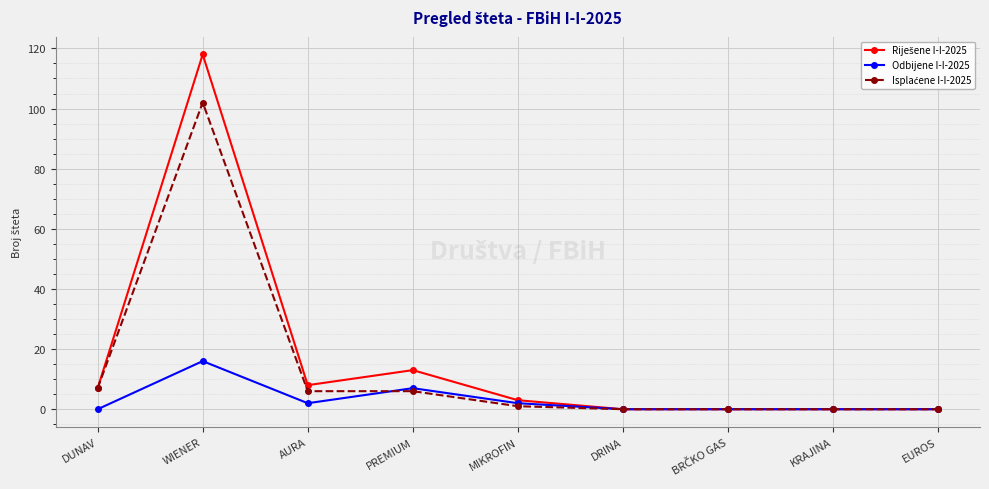

What is the total value across all series at WIENER?

236